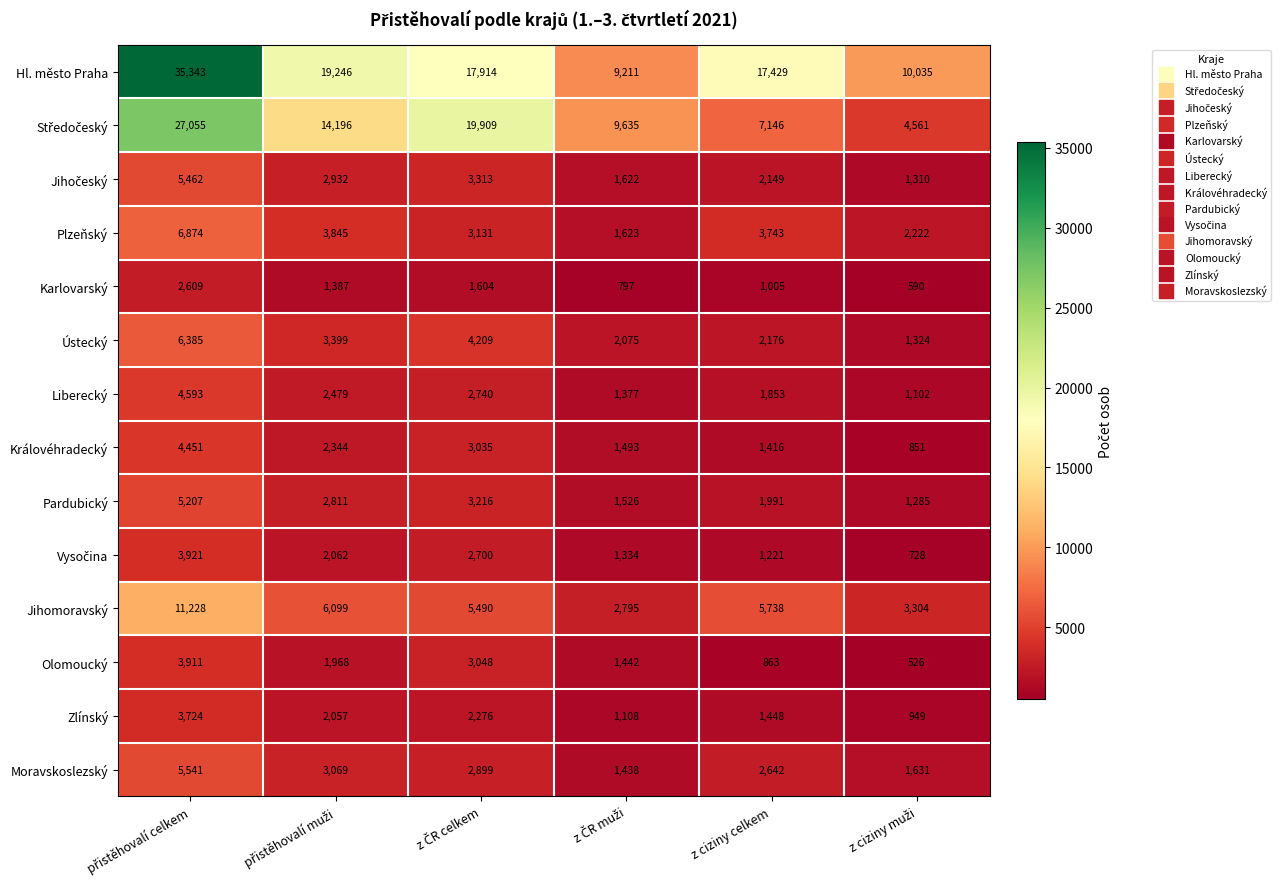

Which series has the widest spread of values?

Hl. město Praha